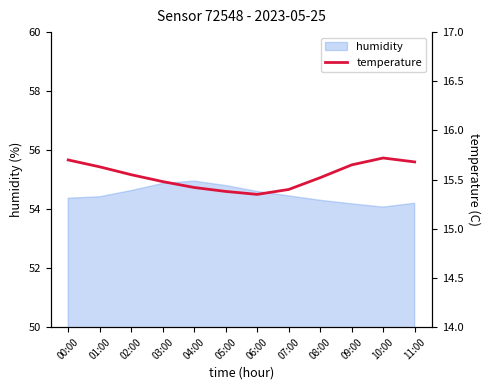

At which category does the chart reach its minimum across all series?

06:00